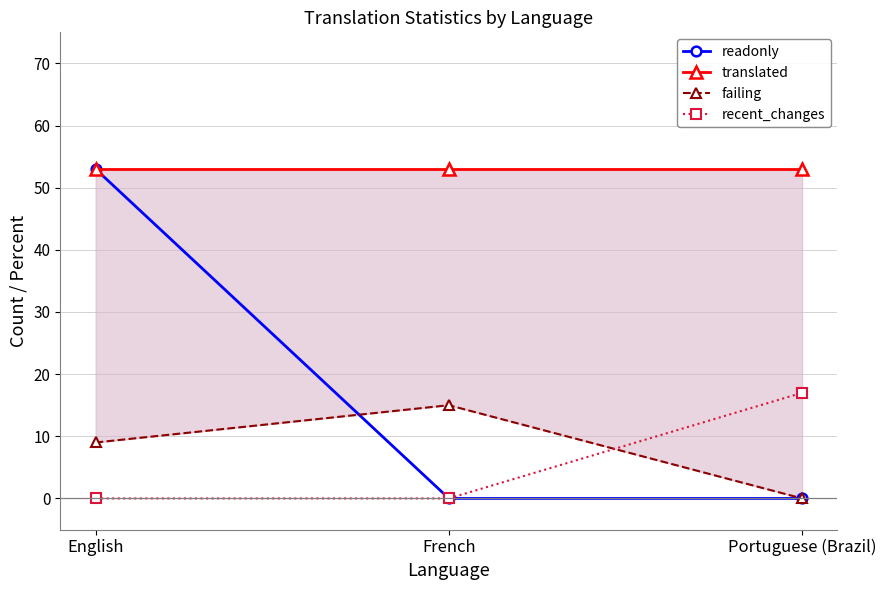

What is the maximum value for readonly?

53